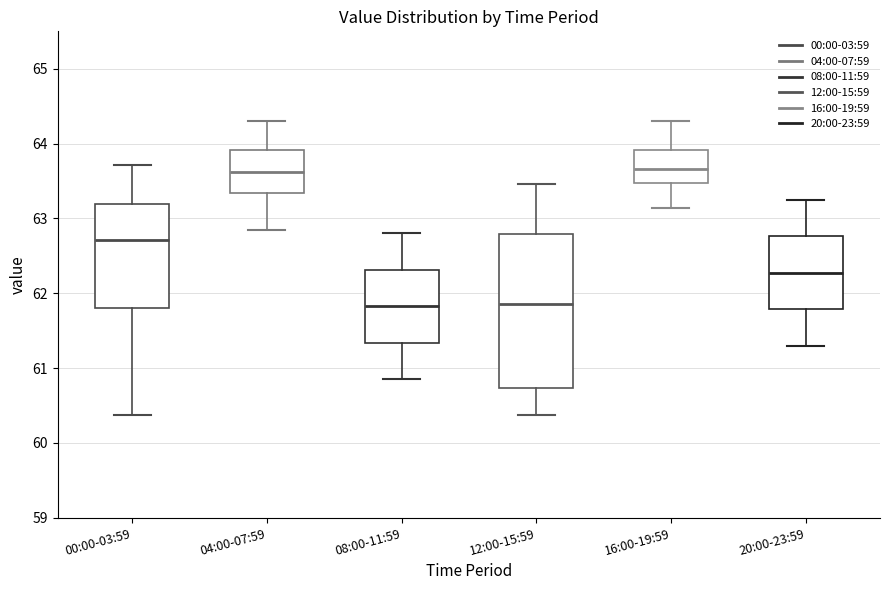

Where does the upper whisker of the box for 16:00-19:59 end on the y-axis? The values are not printed on the chart, so give them approximately, as read against the axis.

64.3